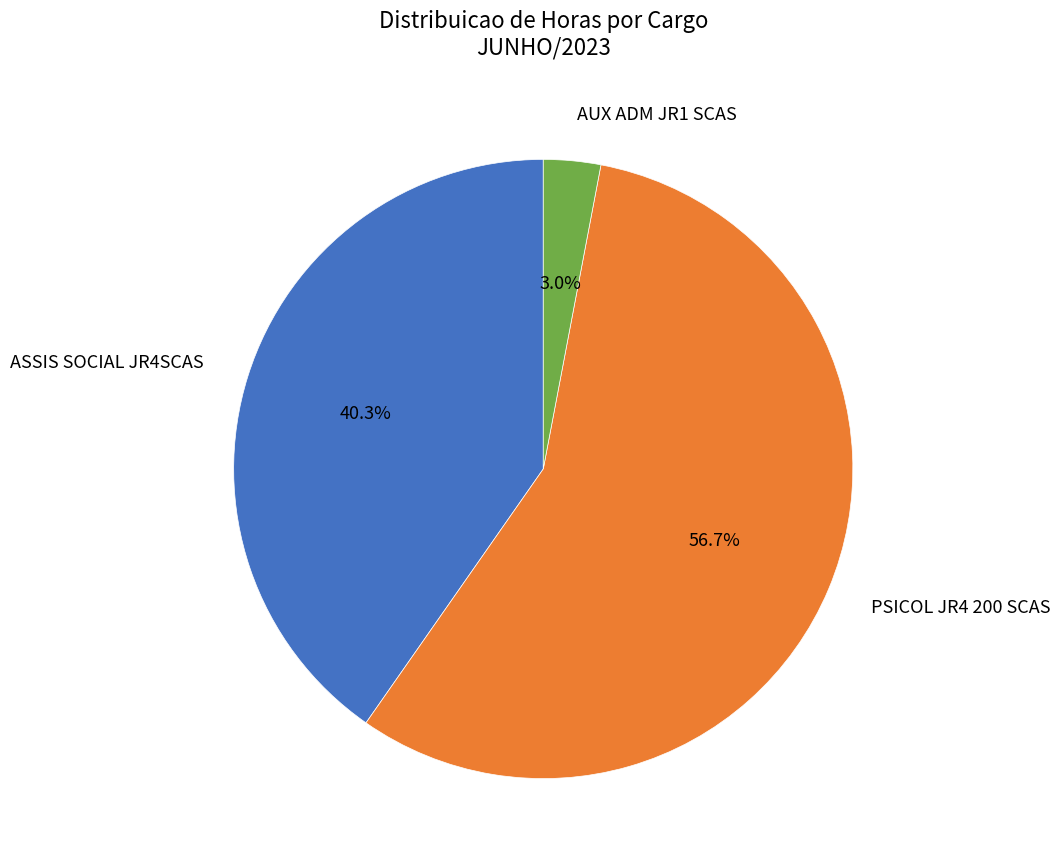

Between AUX ADM JR1 SCAS and PSICOL JR4 200 SCAS, which is larger?

PSICOL JR4 200 SCAS